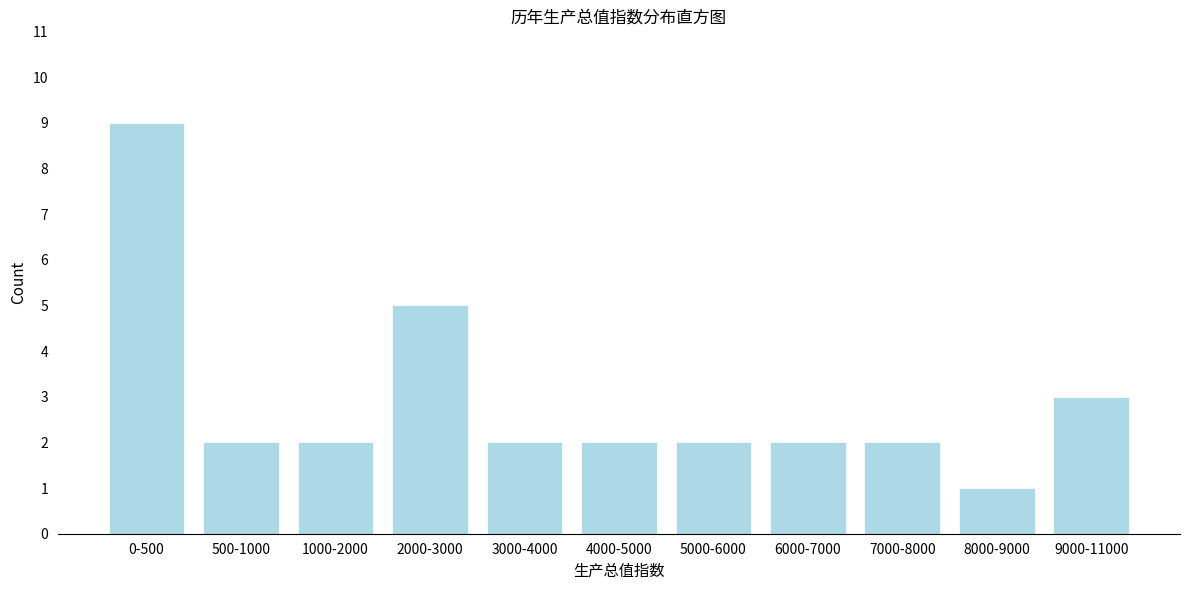

Reading right to left, transcribe all the data shown in this chart.

9000-11000=3	8000-9000=1	7000-8000=2	6000-7000=2	5000-6000=2	4000-5000=2	3000-4000=2	2000-3000=5	1000-2000=2	500-1000=2	0-500=9